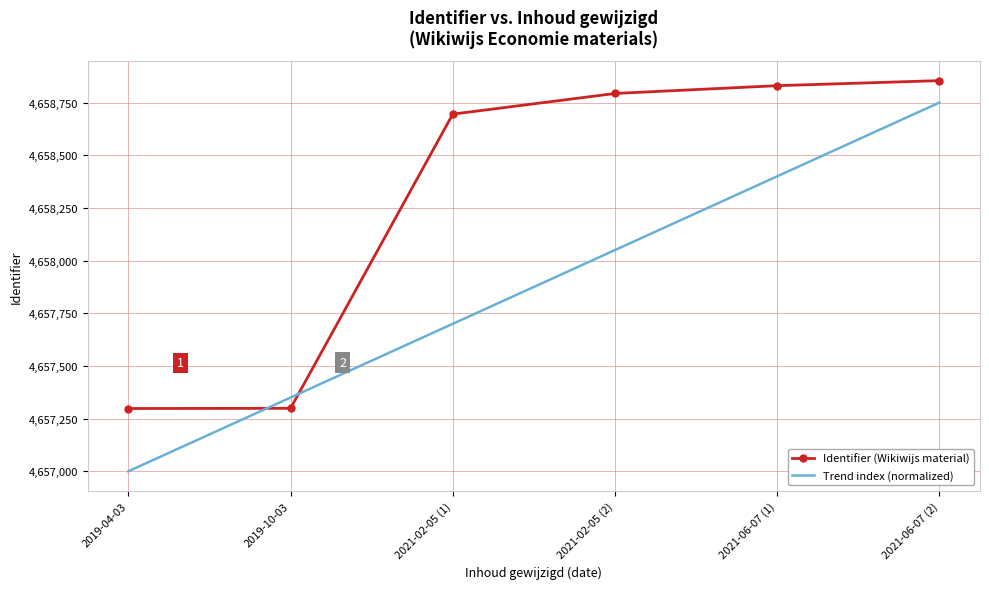

The Identifier (Wikiwijs material) series shows 4658830 at 2021-06-07 (1). True or false?

True